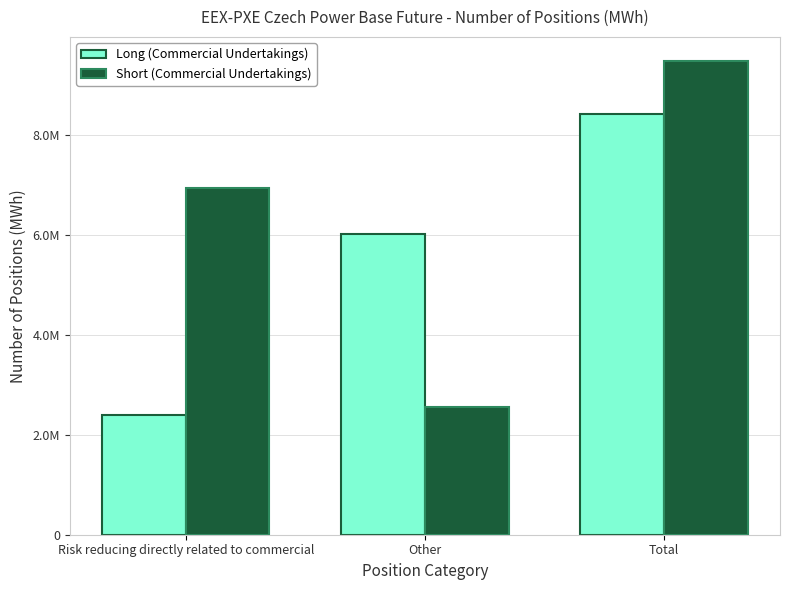

Between Risk reducing directly related to commercial and Other, which is larger?

Other